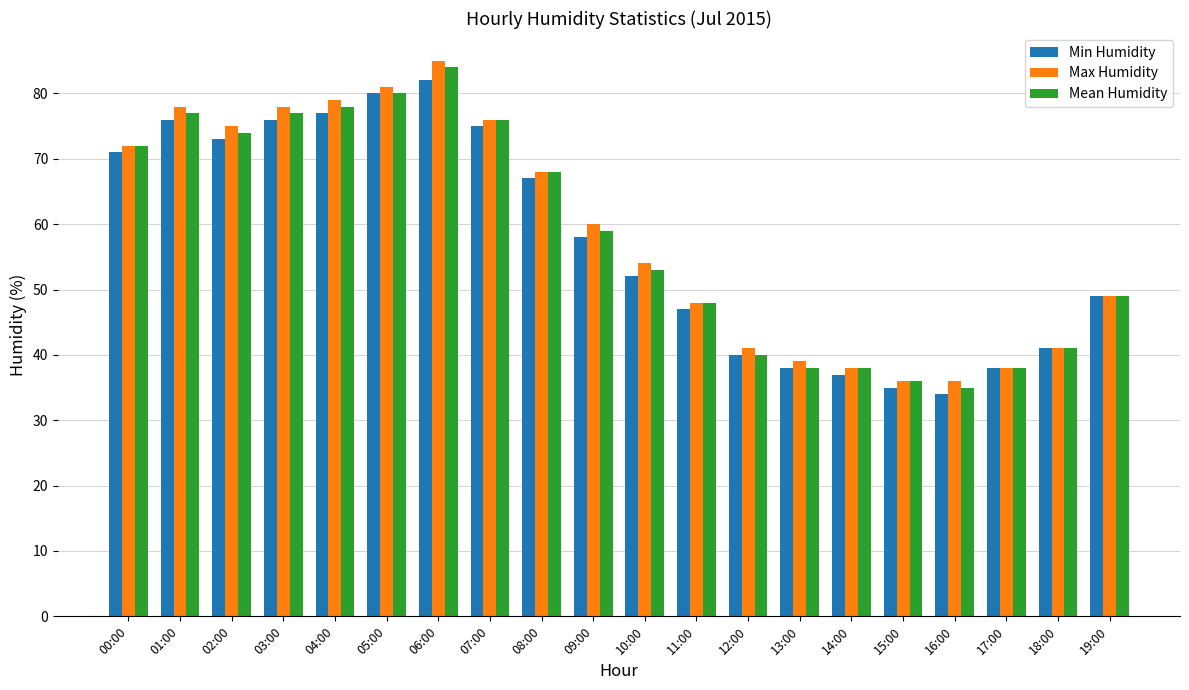

Is it true that Max Humidity equals 54 at 10:00?

True